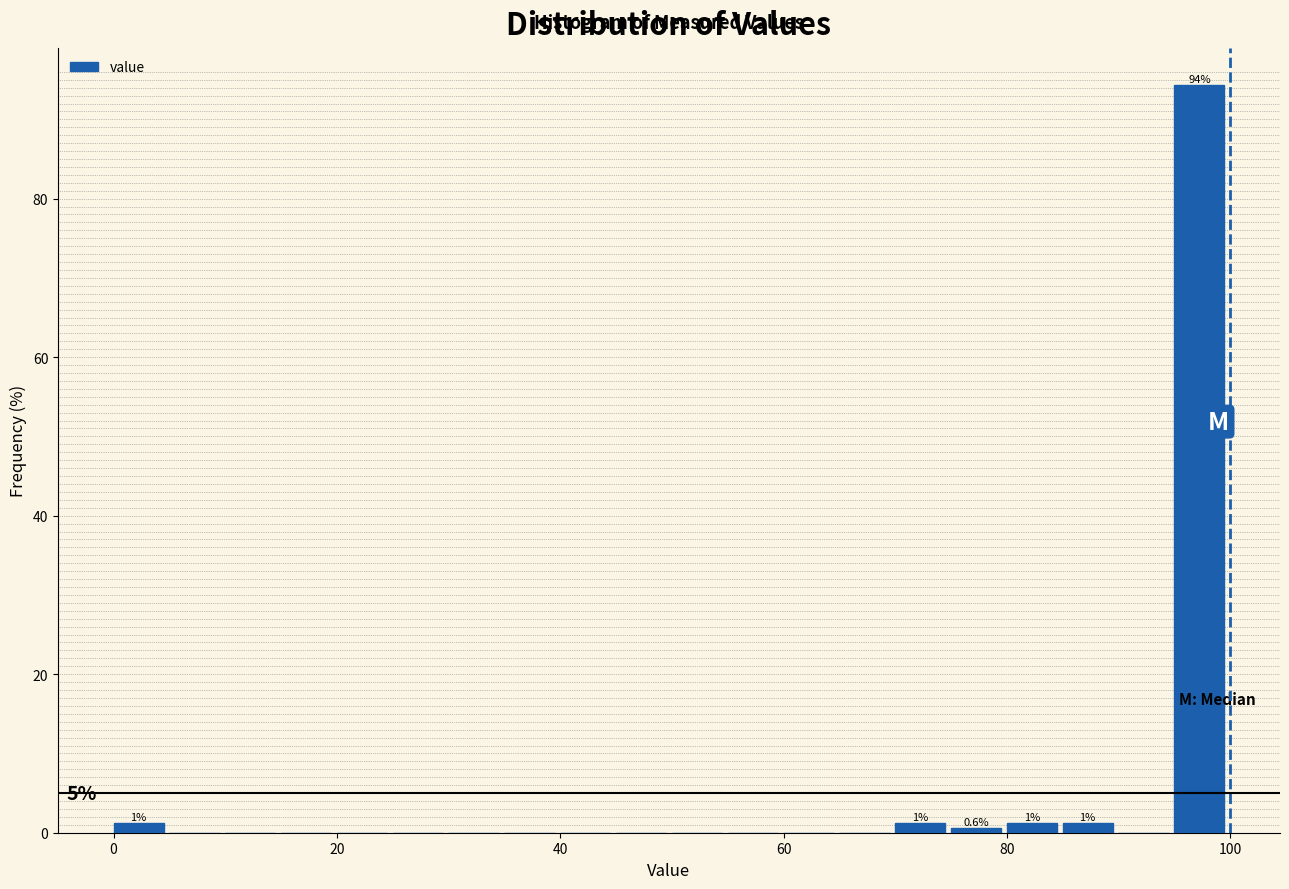

Read against the x-axis, roughly where is the centre of the tallest bar?

98